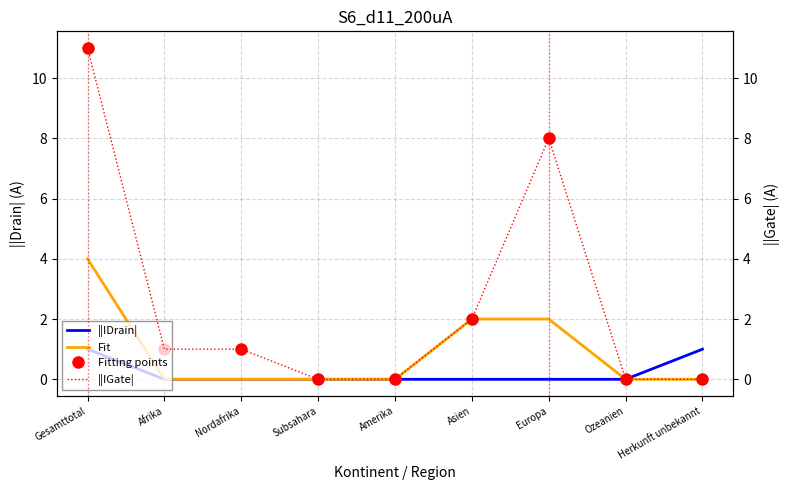

At which category does the chart reach its minimum across all series?

Afrika